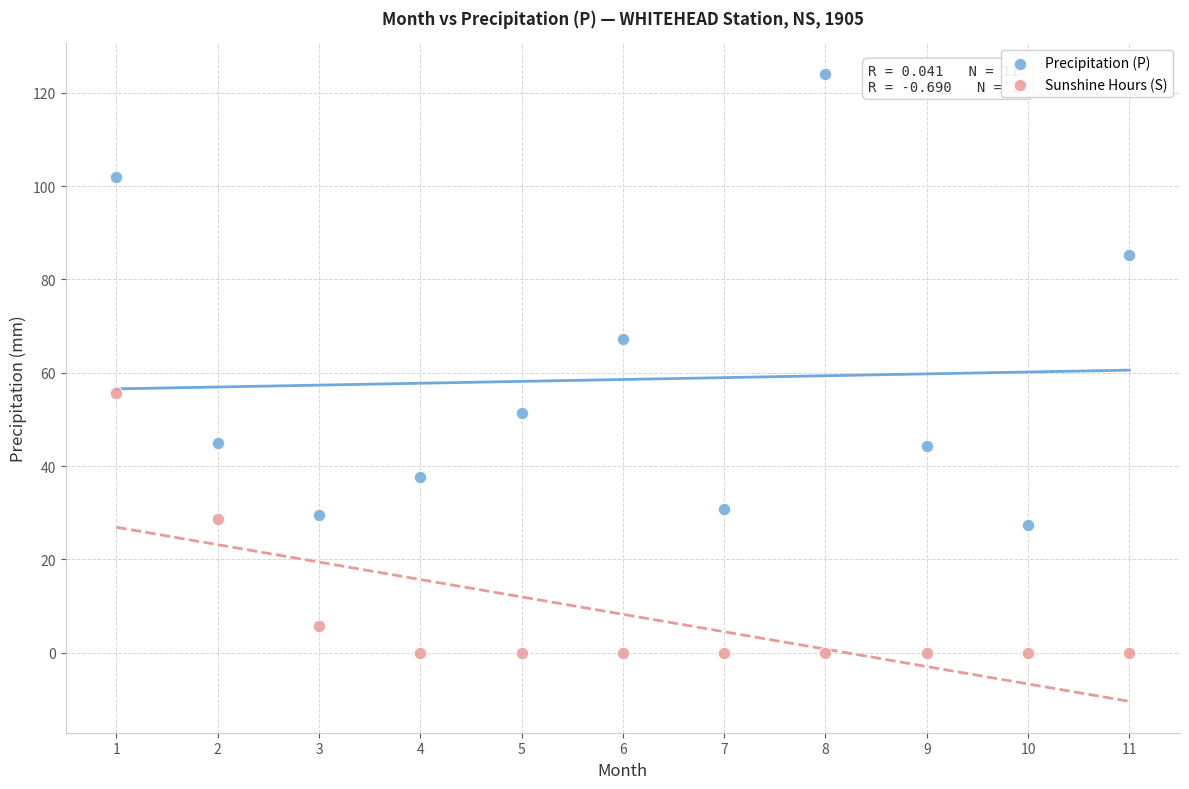

In the Precipitation (P) series, what Y value is closest to 75?

67.2